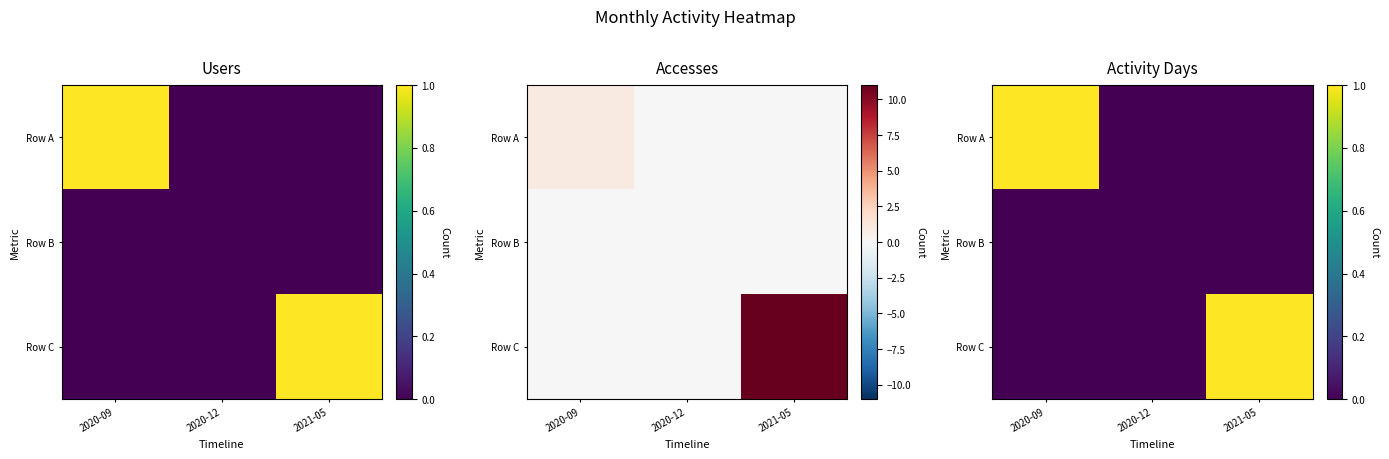

The Row A series shows 1 at 2020-12. True or false?

False